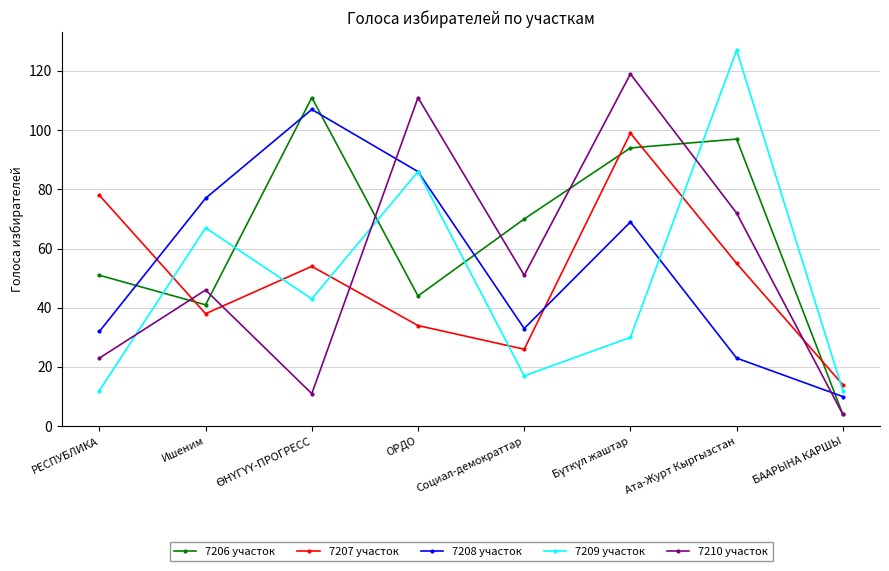

Which category has the highest value across all series?

Ата-Журт Кыргызстан